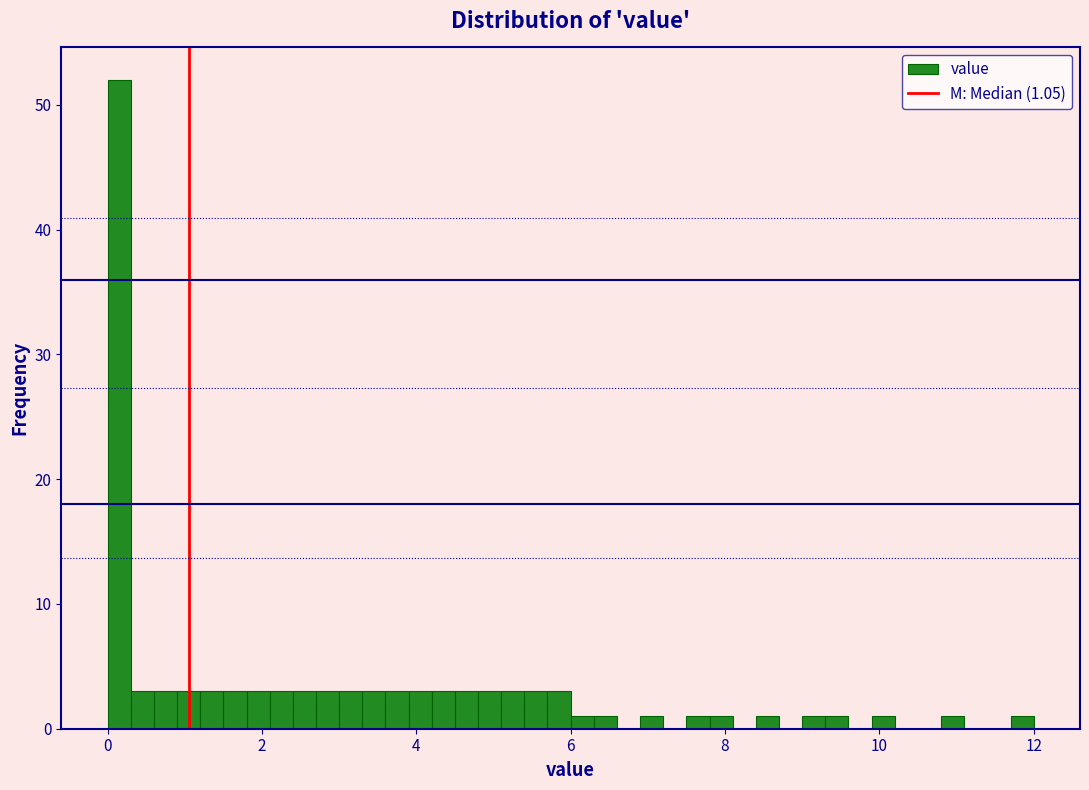

Around what value on the x-axis is the tallest bar? Give the approximate position of its centre, as read against the axis.

0.2